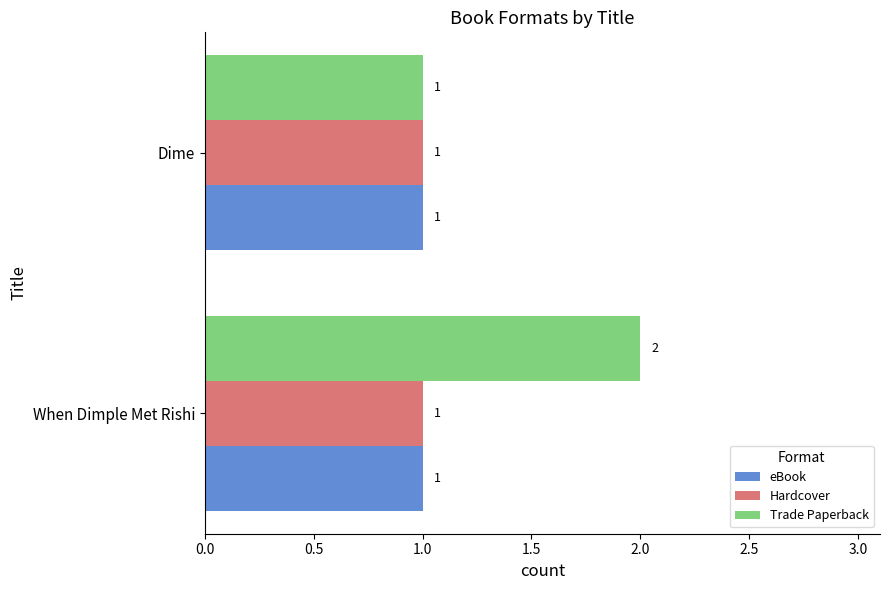

Which series has the widest spread of values?

Trade Paperback